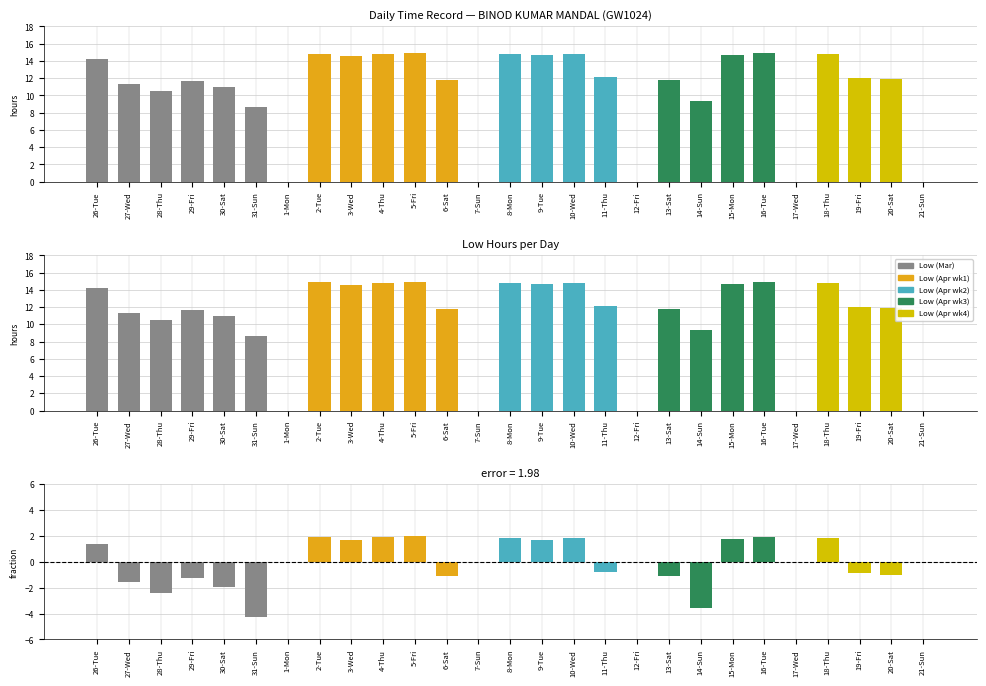

What is the difference between the second highest and second lowest values in the Diff from mean series?

5.6